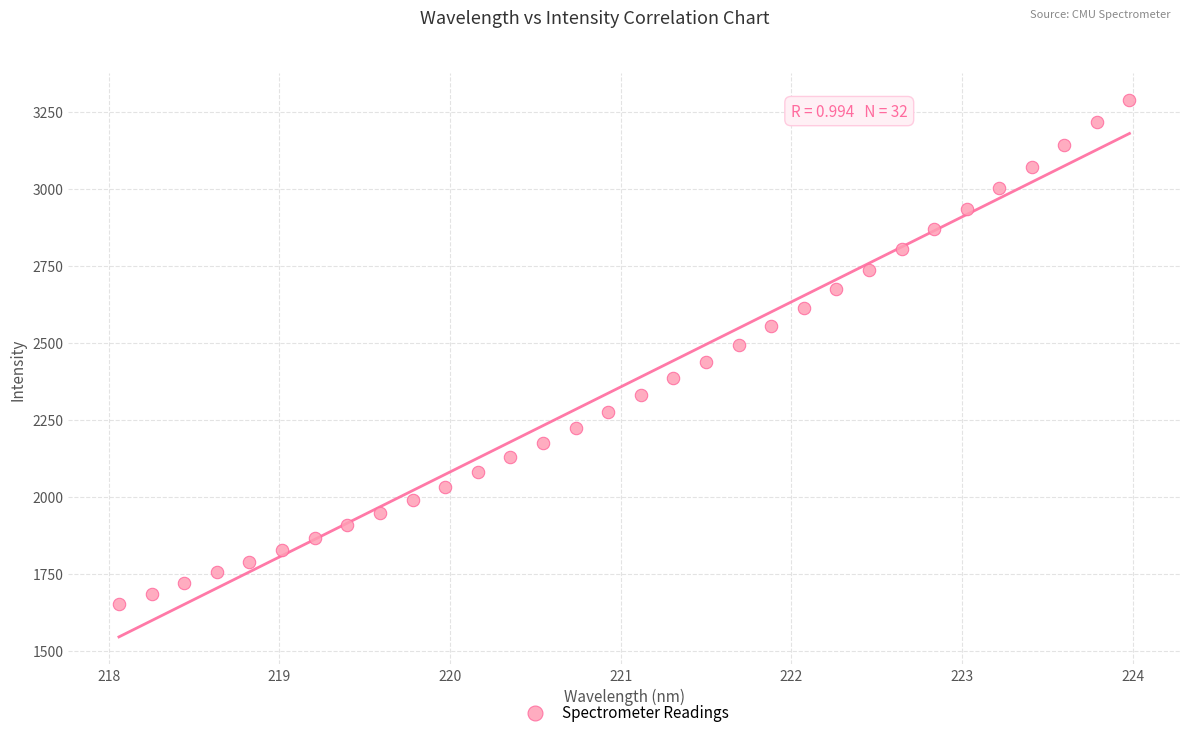

What is the range of X values (max minus min)?

5.9